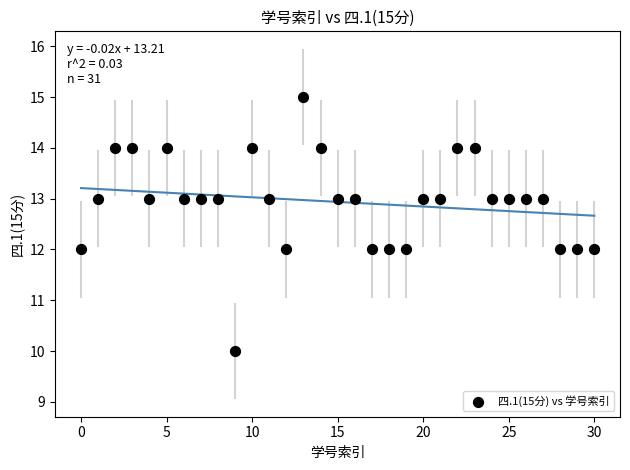

How many data points are displayed?

31